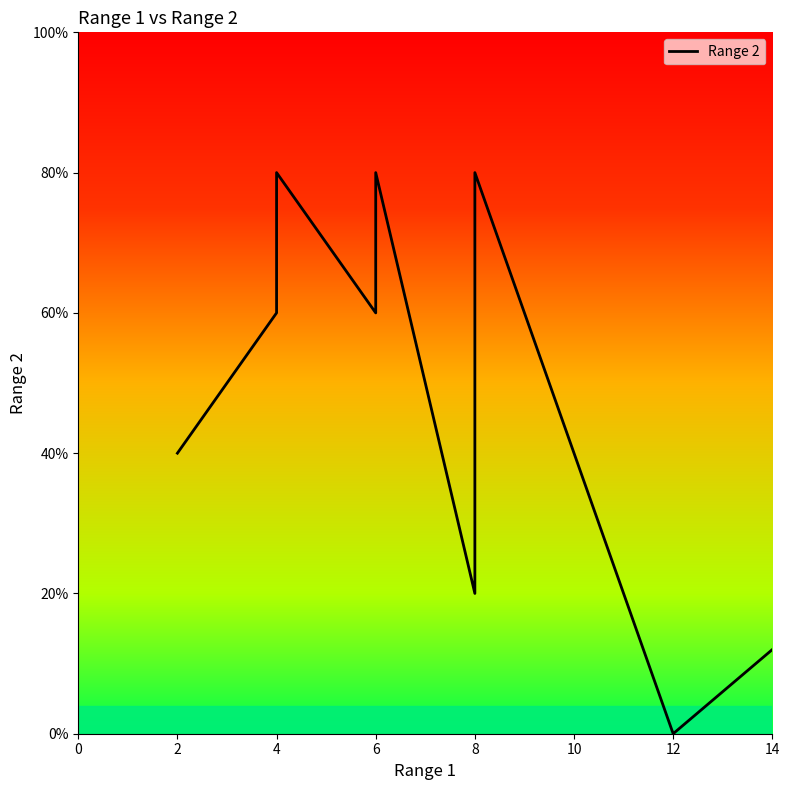

Count the number of categories in the chart.

10